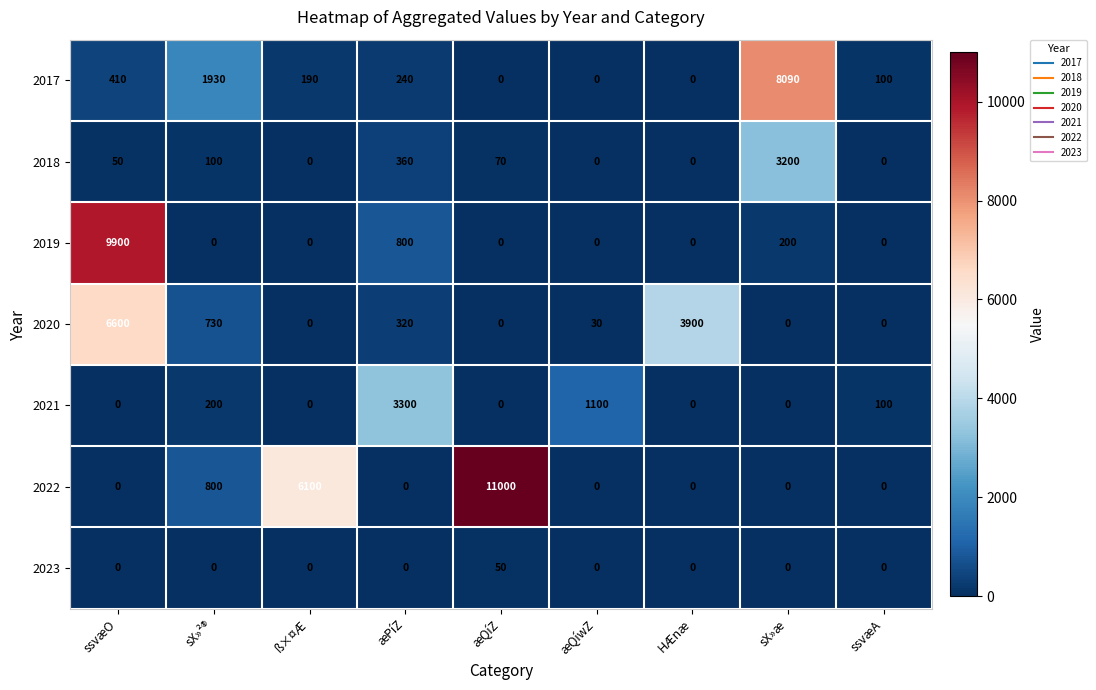

What is the greatest value displayed?

11000